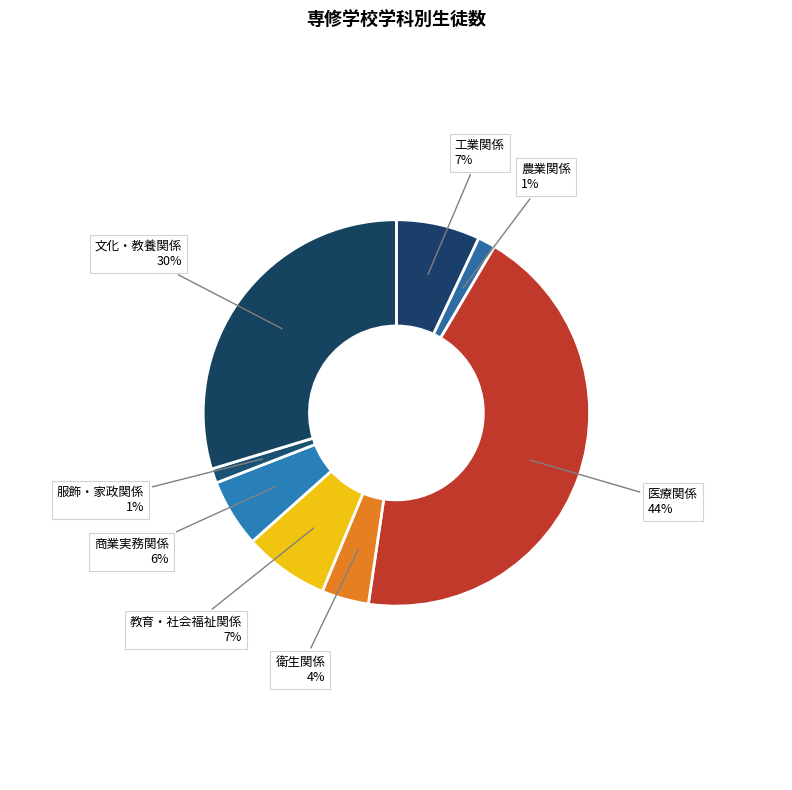

What is the largest slice in the pie chart?

医療関係